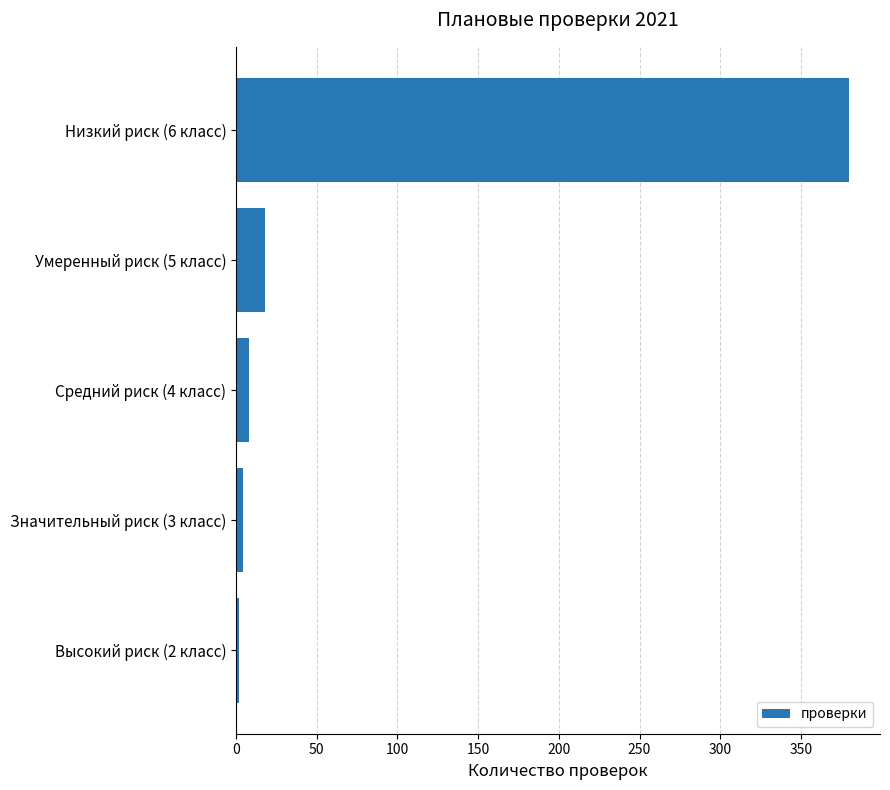

The value at Средний риск (4 класс) is 8. True or false?

True